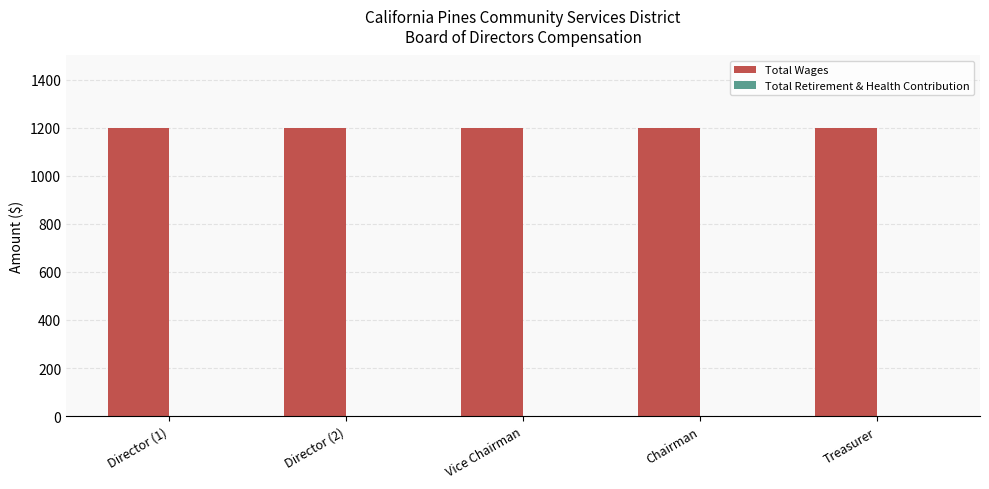

What is the difference between the highest and lowest values at Vice Chairman?

1200